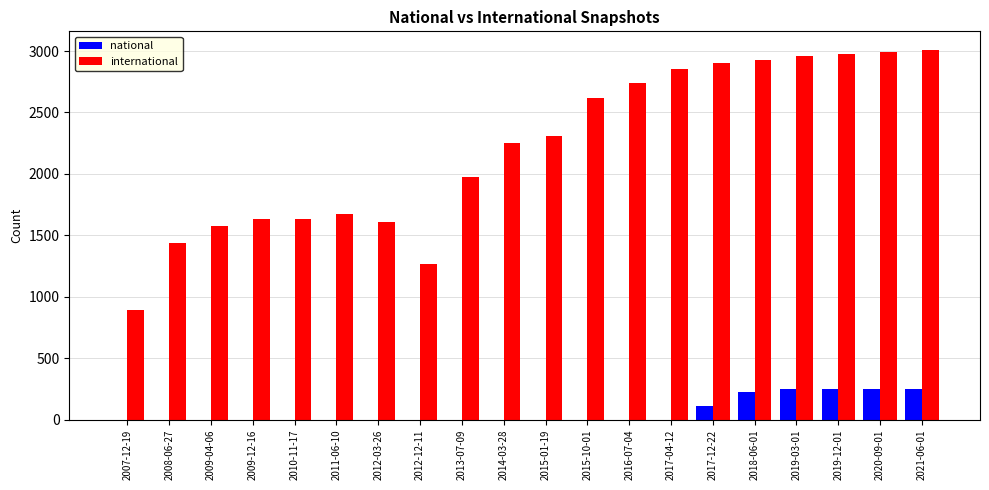

Which series has the largest total across all categories?

international